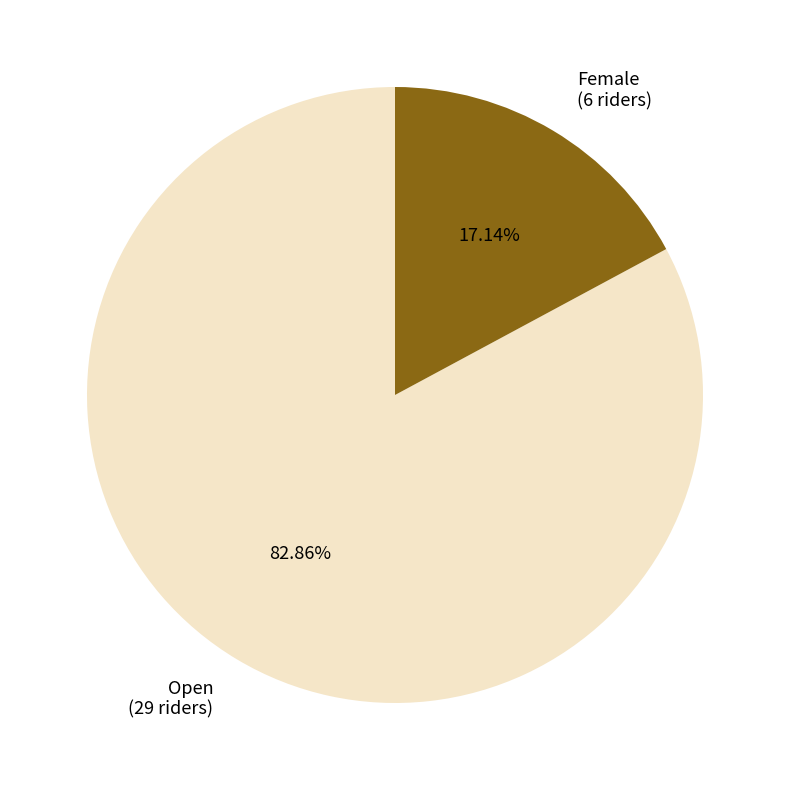

Is Female the majority of the pie?

No